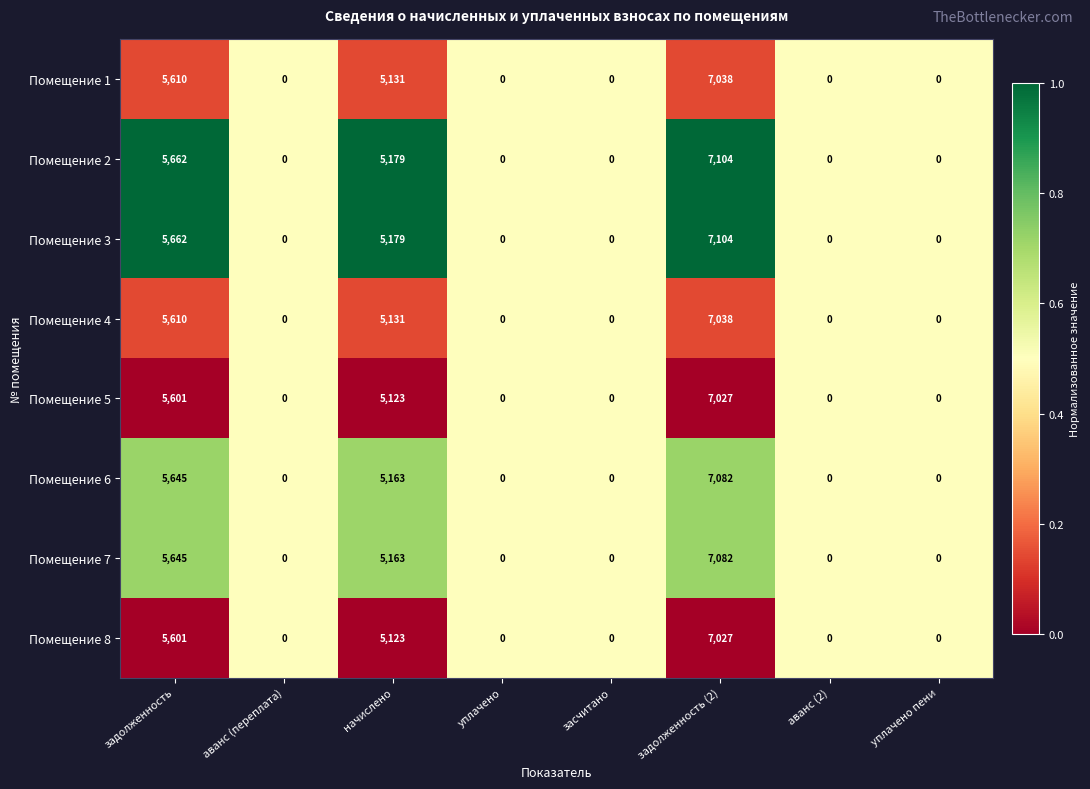

What is the difference between the Помещение 7 values at задолженность (2) and начислено?

1919